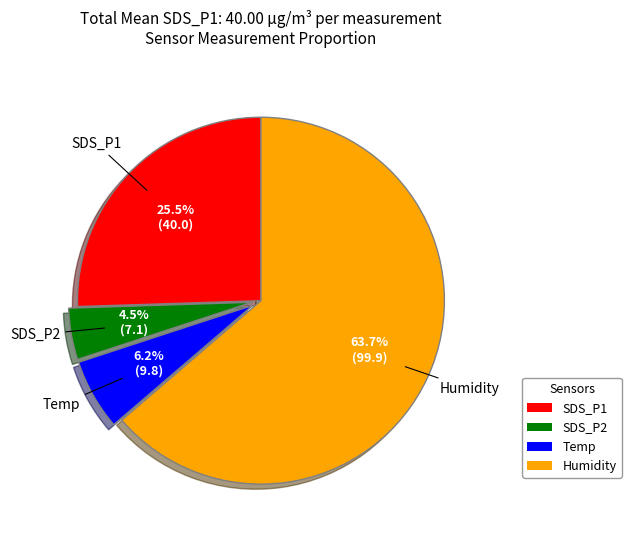

To the nearest percent, what is the average slice percentage?

25%